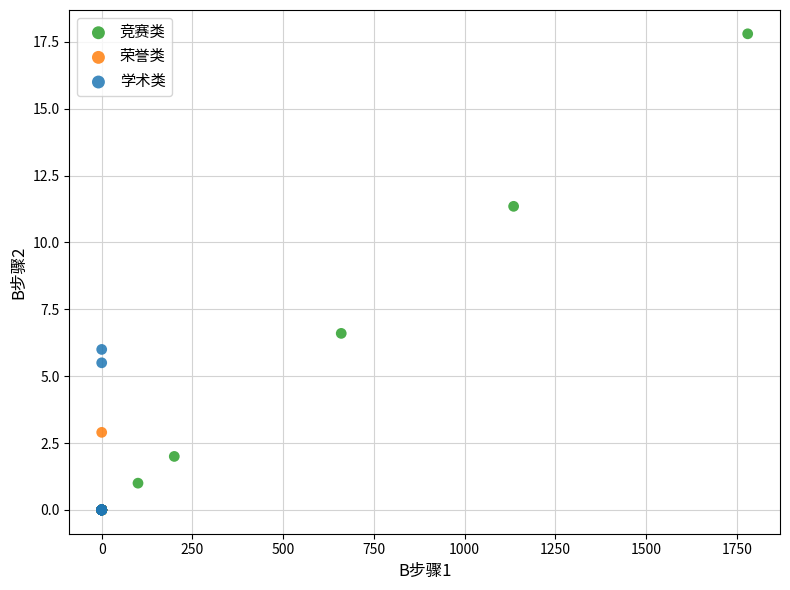

Which series has the widest spread of Y values?

竞赛类